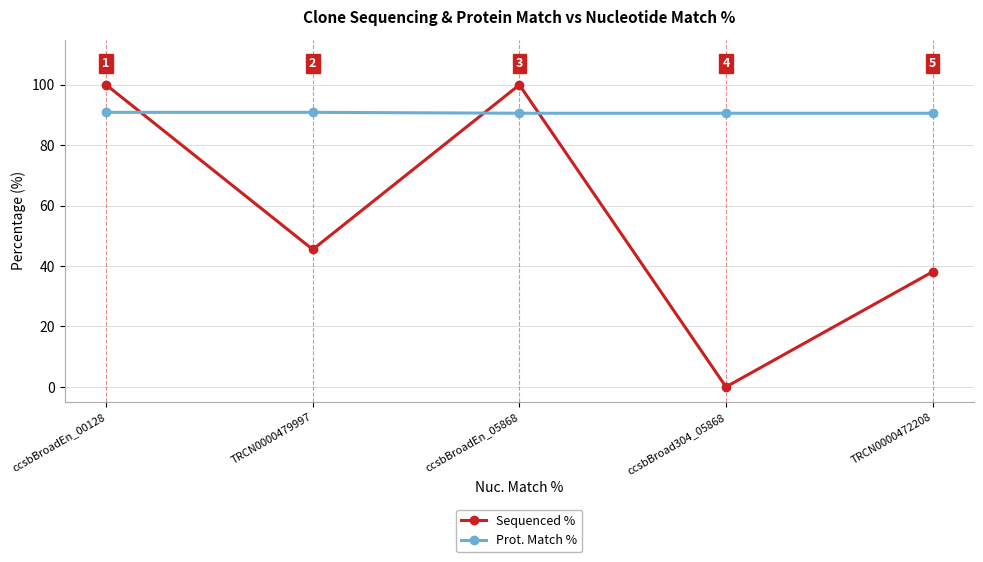

The value of Prot. Match % at ccsbBroadEn_05868 is 134.0. True or false?

False